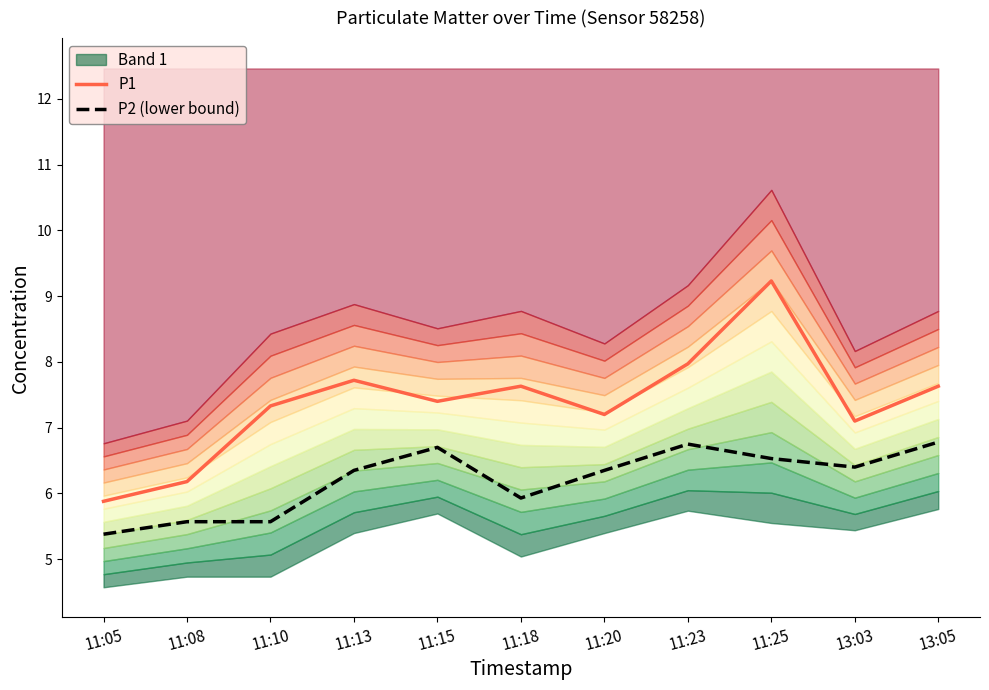

Which series has the largest total across all categories?

P1